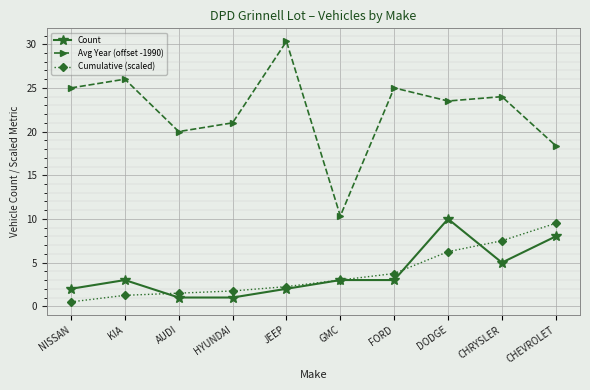

What are all the series names shown in the legend?

Count, Avg Year (offset -1990), Cumulative (scaled)